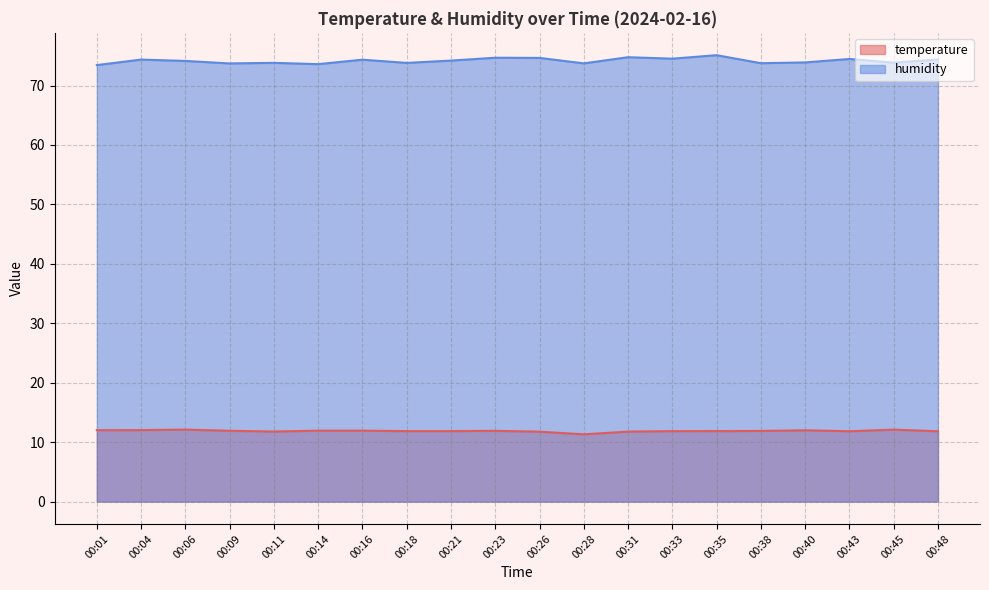

Reading left to right, what are all the values shown in this chart?

temperature: 12.0	12.0	12.1	11.9	11.8	11.9	11.9	11.9	11.9	11.9	11.8	11.3	11.8	11.9	11.9	11.9	12.0	11.8	12.1	11.8
humidity: 73.4	74.4	74.1	73.7	73.8	73.6	74.3	73.8	74.2	74.7	74.7	73.7	74.8	74.5	75.1	73.8	73.9	74.5	73.8	74.4